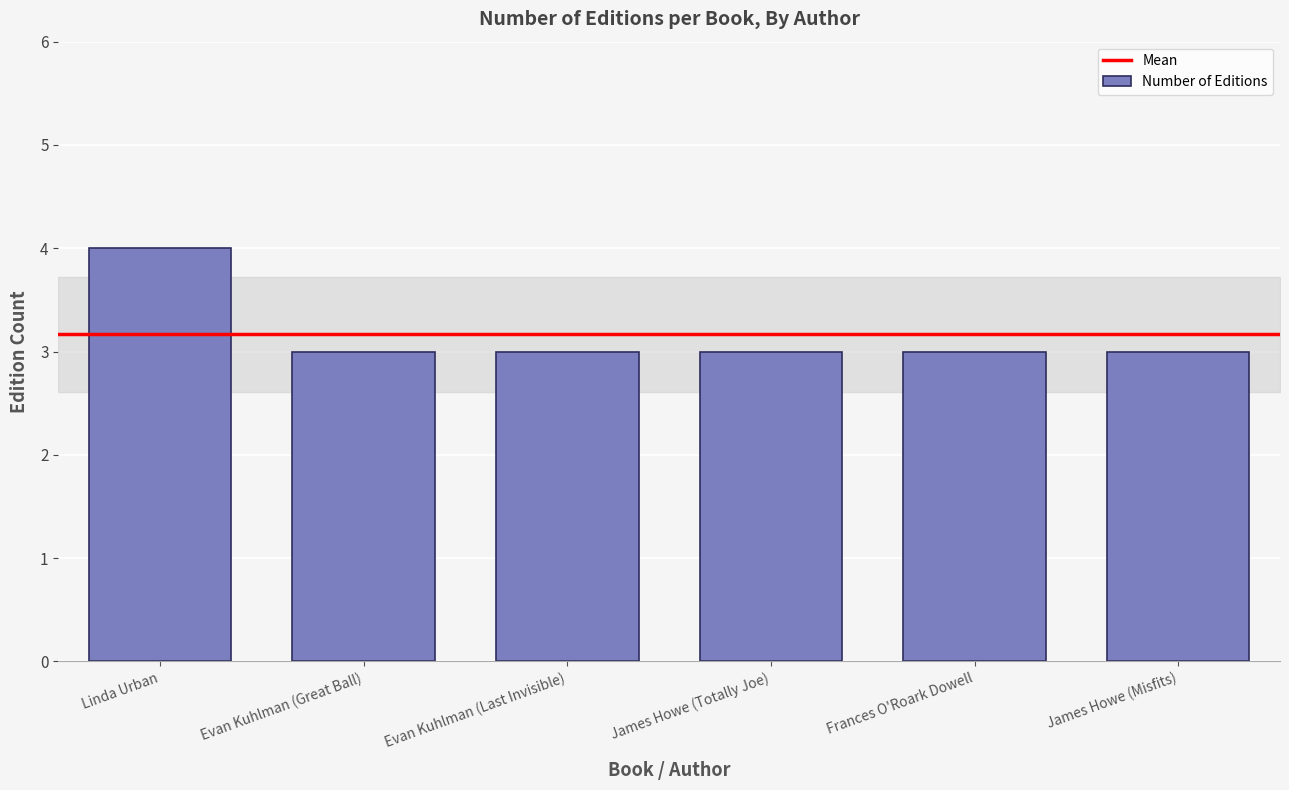

List the labels in order of value, smallest first.

Evan Kuhlman (Great Ball), Evan Kuhlman (Last Invisible), James Howe (Totally Joe), Frances O'Roark Dowell, James Howe (Misfits), Linda Urban